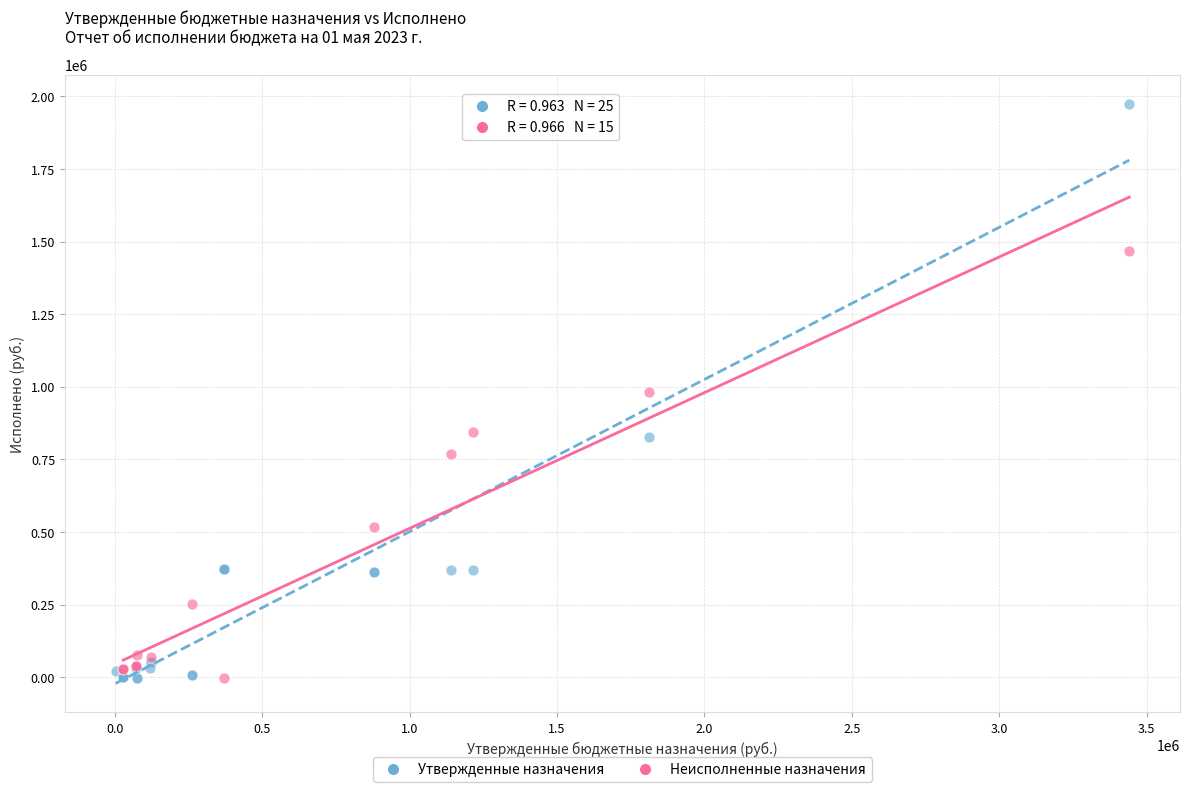

Which series reaches the maximum Y coordinate?

Утвержденные назначения